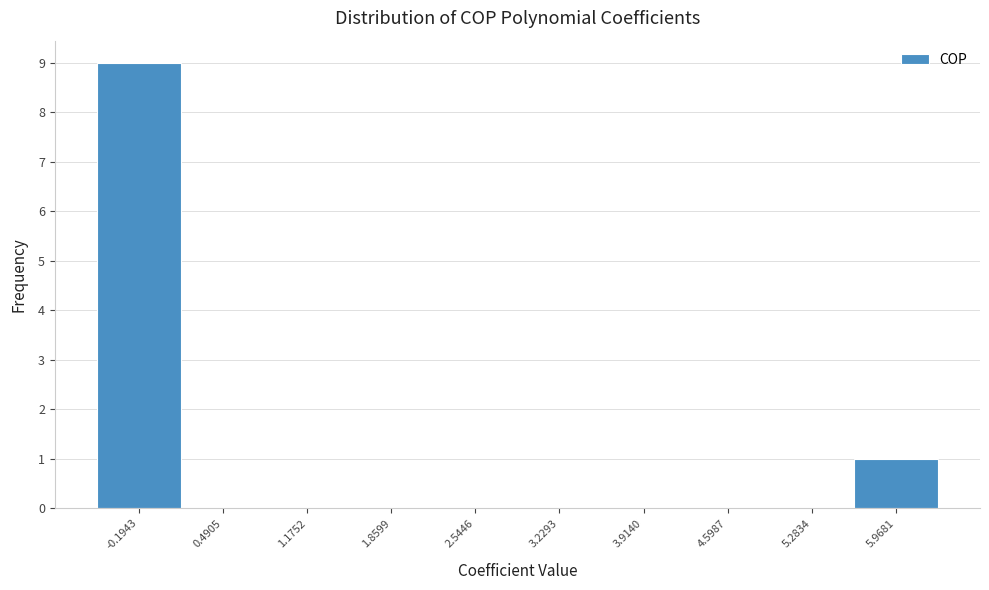

The chart shows a value of 0 at 1.1752. True or false?

True